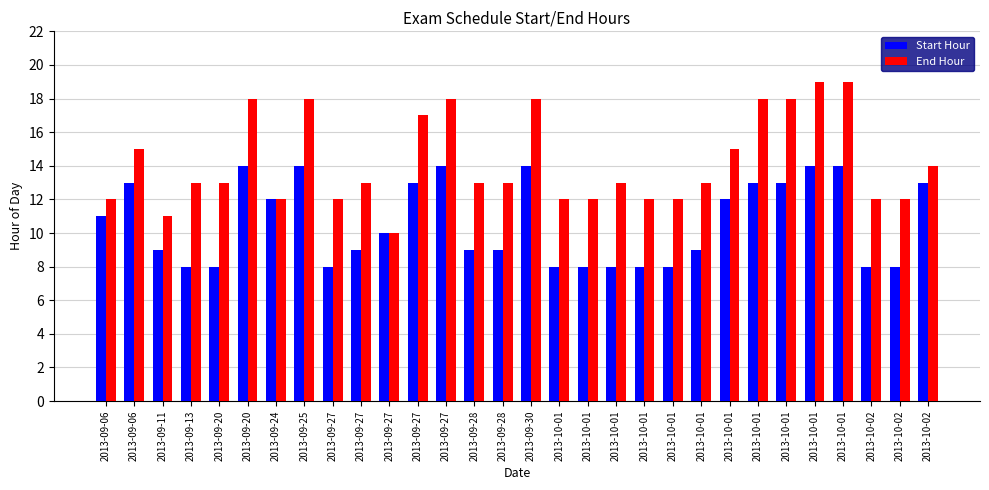

Are the bars grouped side by side (vs. stacked)?

Yes